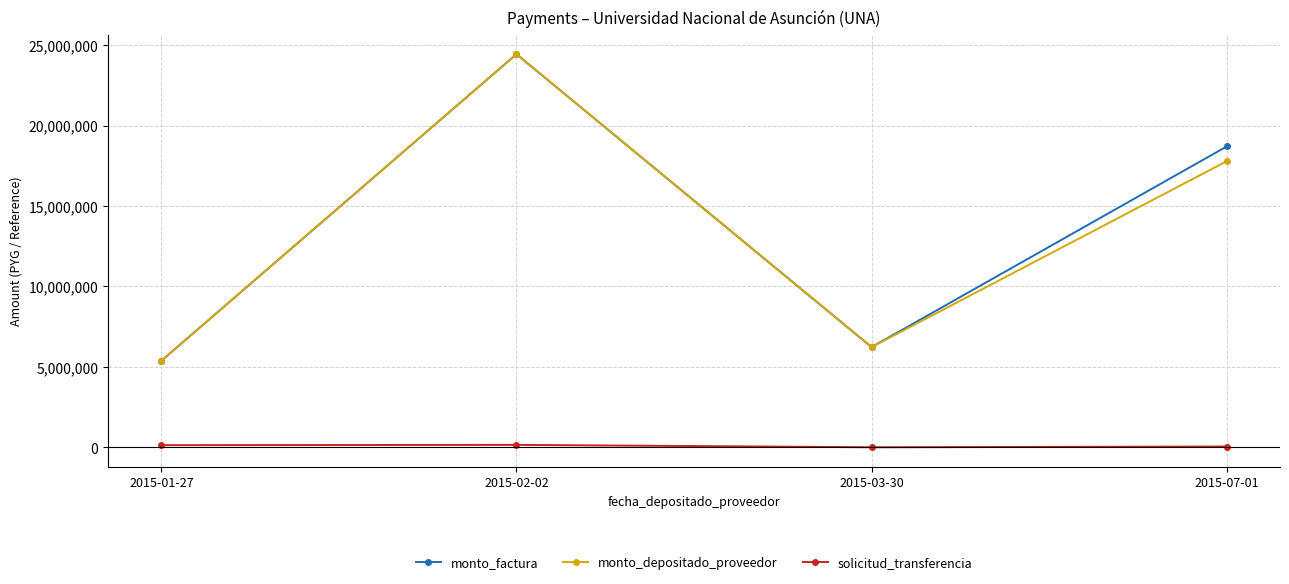

True or false: monto_depositado_proveedor and solicitud_transferencia intersect in this chart.

False